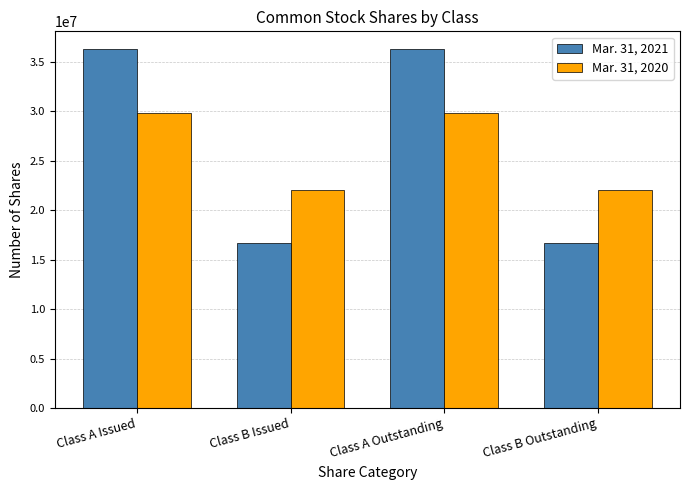

Which series has the largest range (max minus min)?

Mar. 31, 2021